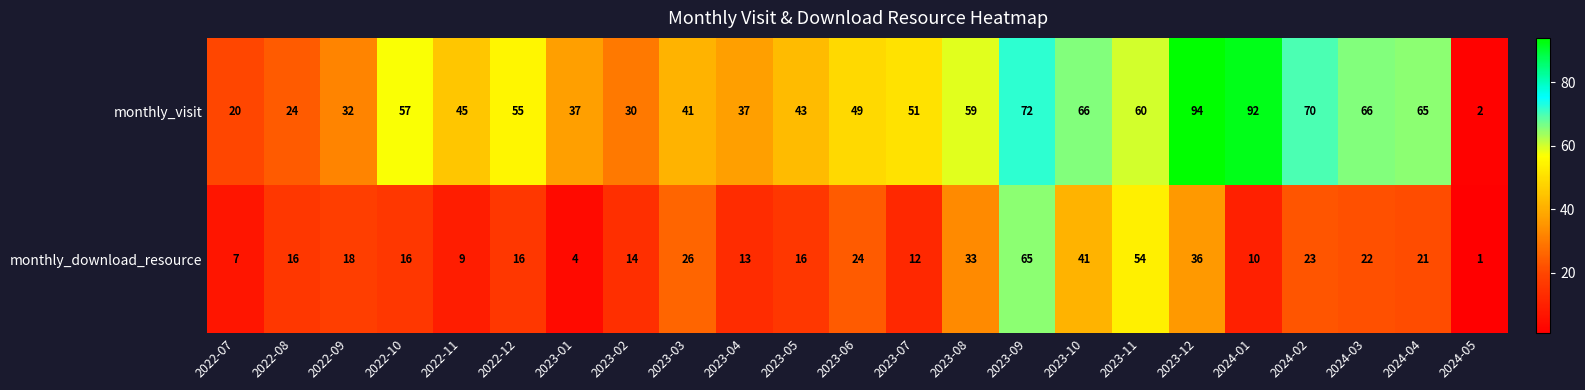

List the series in order of their peak value, highest first.

monthly_visit, monthly_download_resource